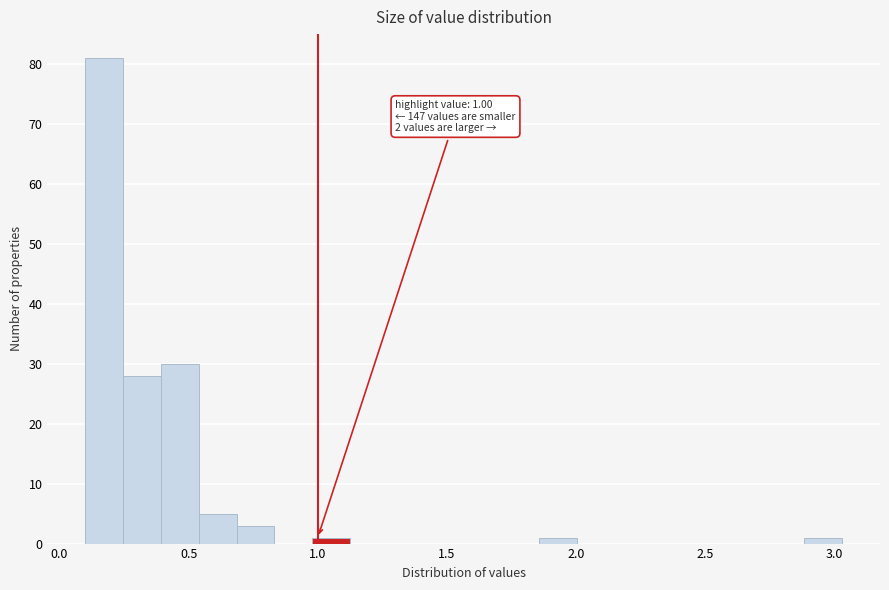

Read against the x-axis, roughly where is the centre of the tallest bar?

0.15